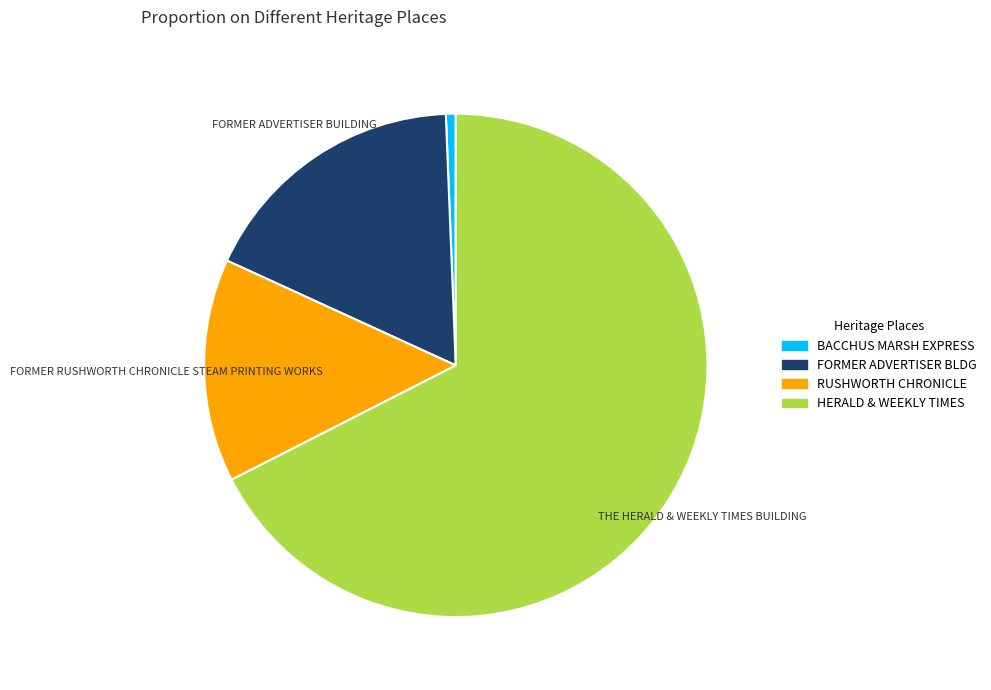

Is there any slice that represents more than half of the pie?

Yes